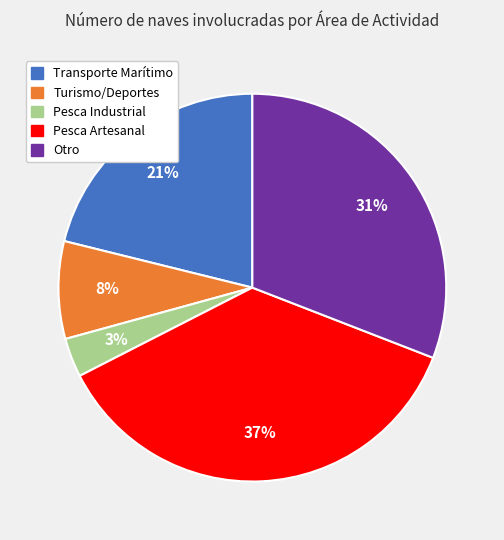

To the nearest percent, what is the average slice percentage?

20%